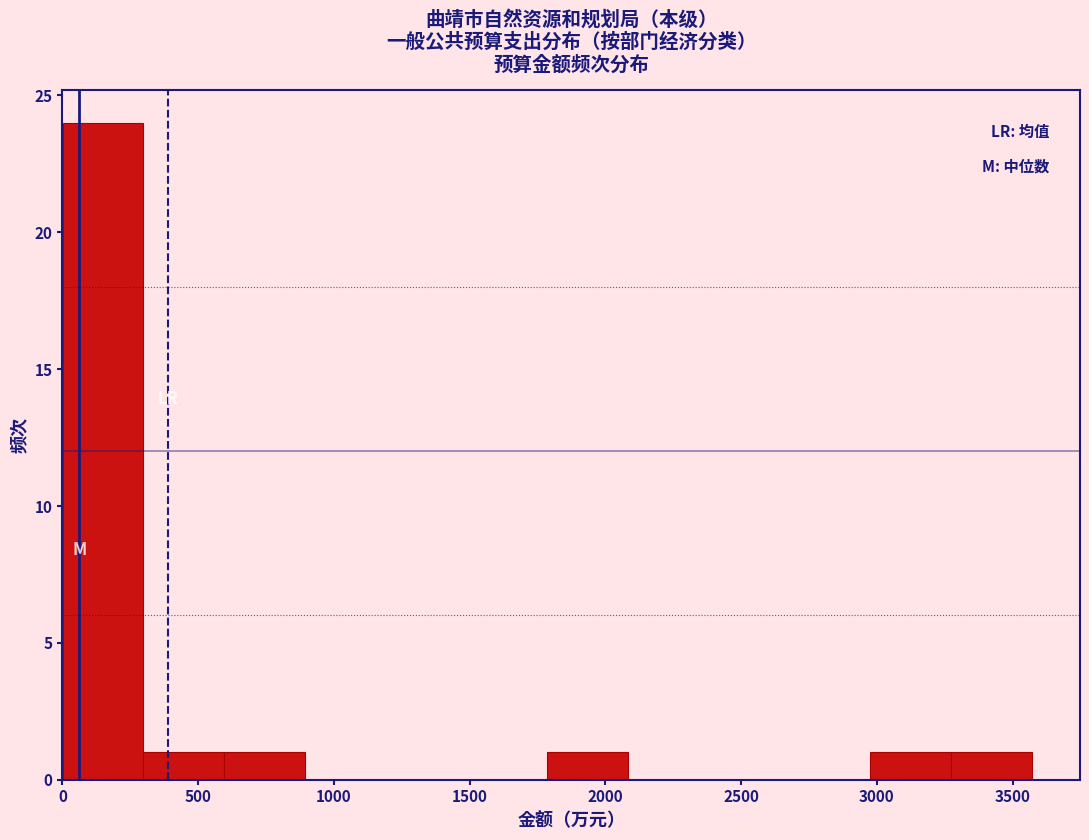

Which range on the x-axis has the tallest bar?

0 to 300